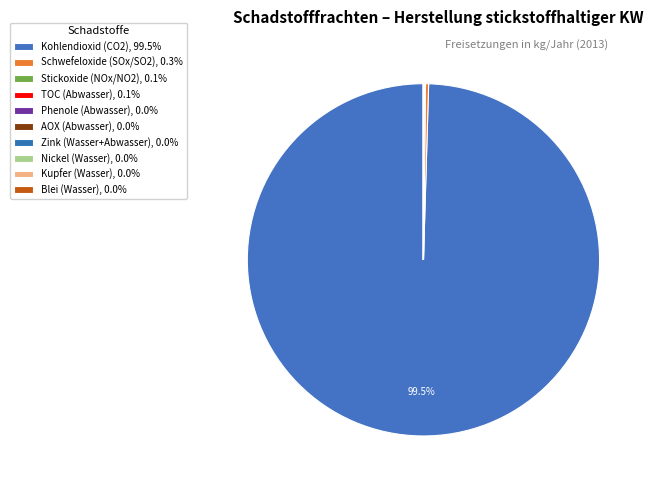

Rank the categories by value from highest to lowest.

Kohlendioxid (CO2), Schwefeloxide (SOx/SO2), TOC (Abwasser), Stickoxide (NOx/NO2), Zink (Wasser+Abwasser), Phenole (Abwasser), AOX (Abwasser), Nickel (Wasser), Kupfer (Wasser), Blei (Wasser)